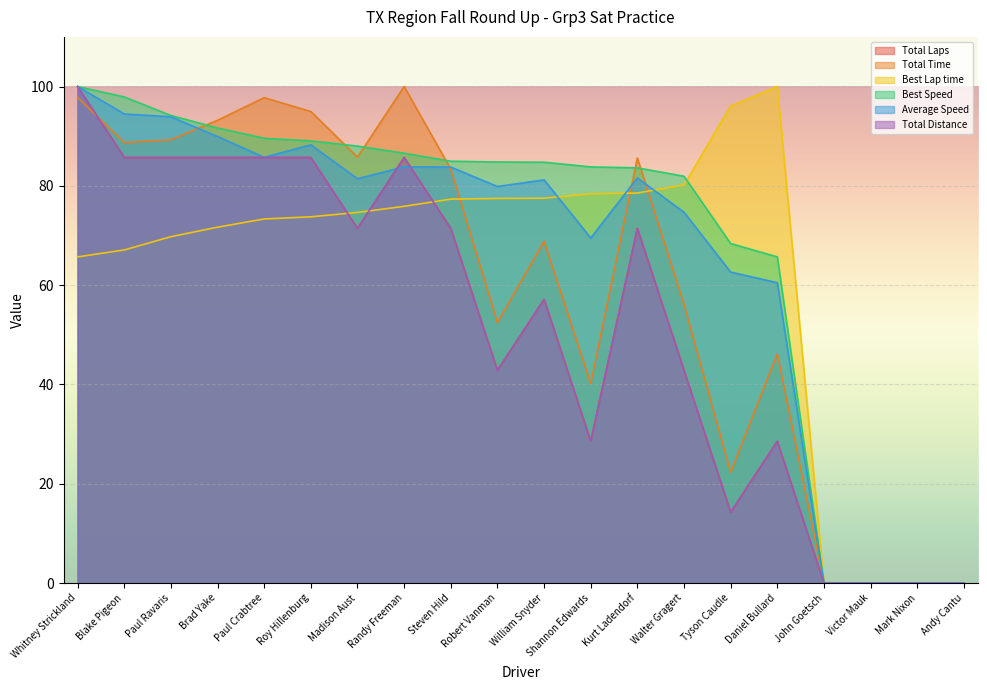

What is the value of the Best Lap time point at the 12th from the left?

78.4